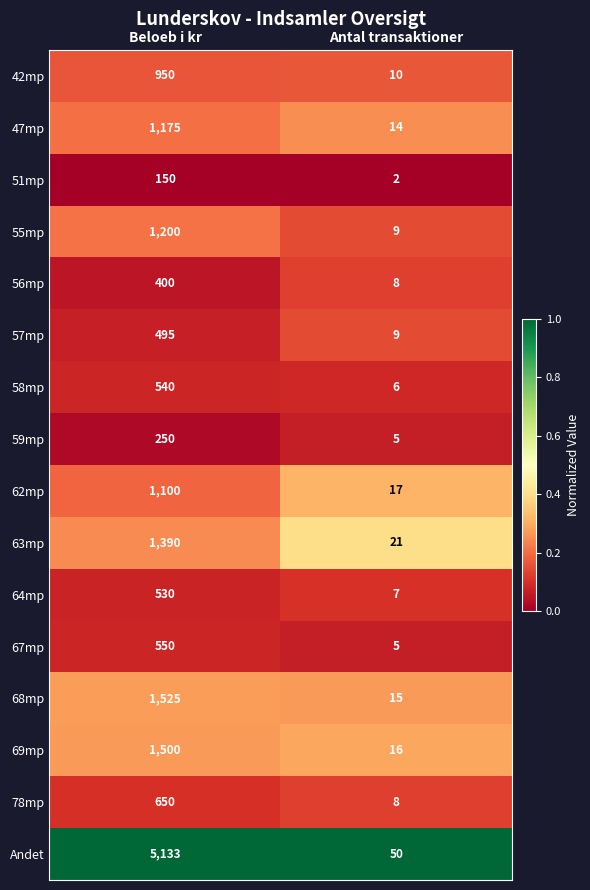

Which series has the largest total across all categories?

Andet